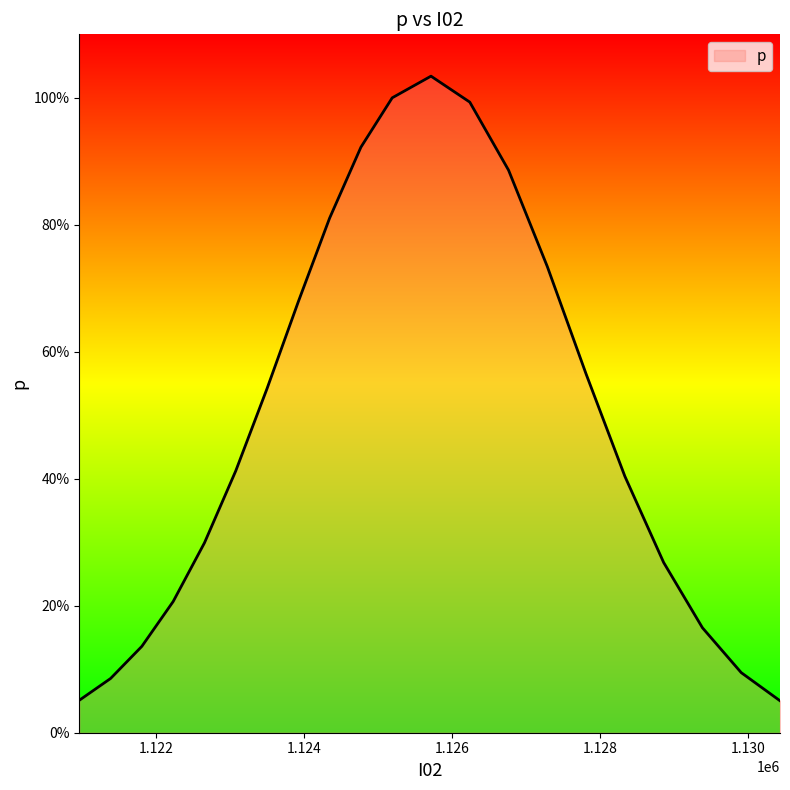

What is the sum of all values?

10.3